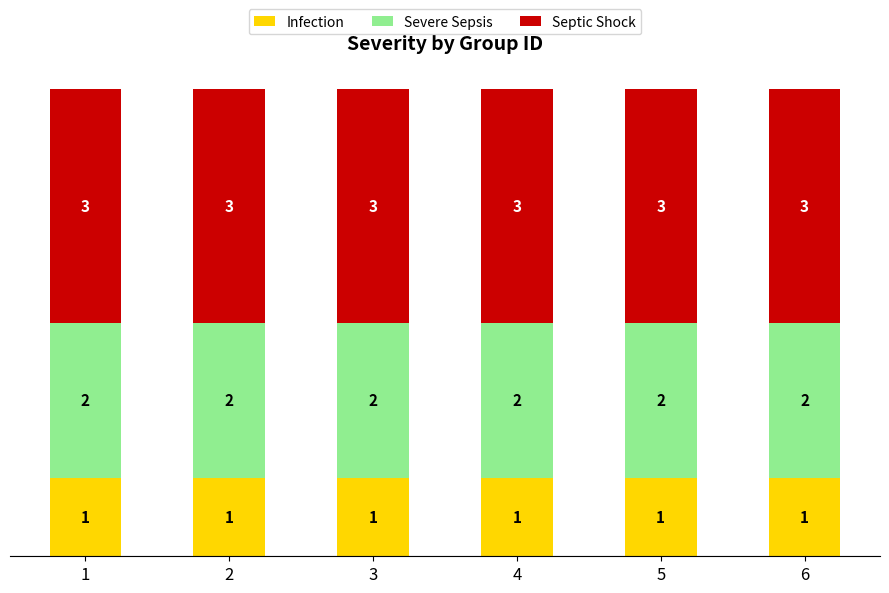

Does the chart contain stacked bars?

Yes